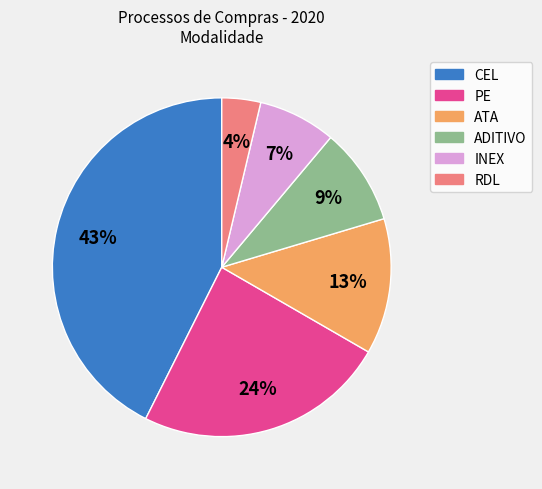

Between CEL and ATA, which is larger?

CEL